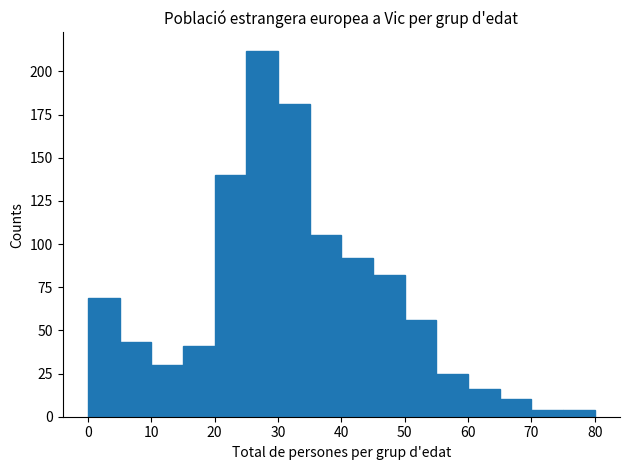

Over which range of the x-axis is the bar tallest?

25 to 30